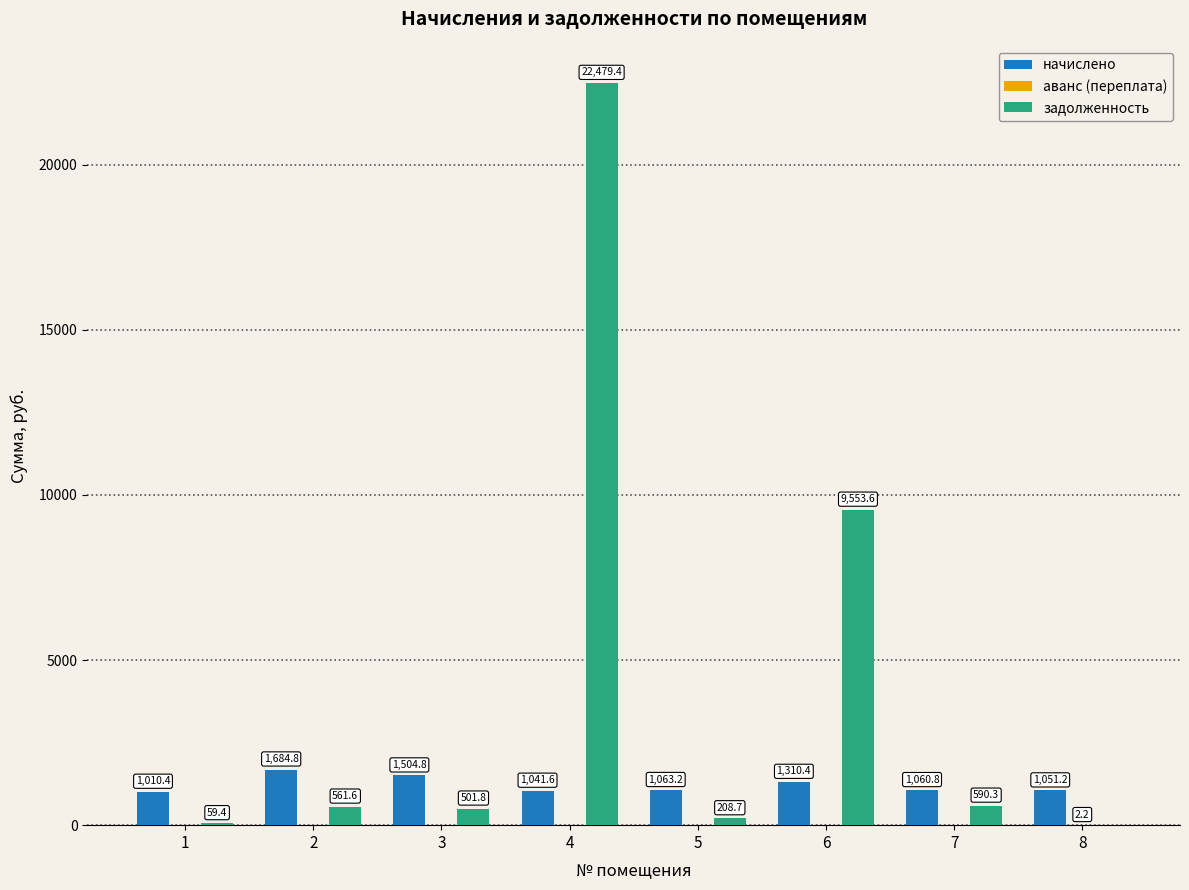

Are the bars grouped side by side (vs. stacked)?

Yes